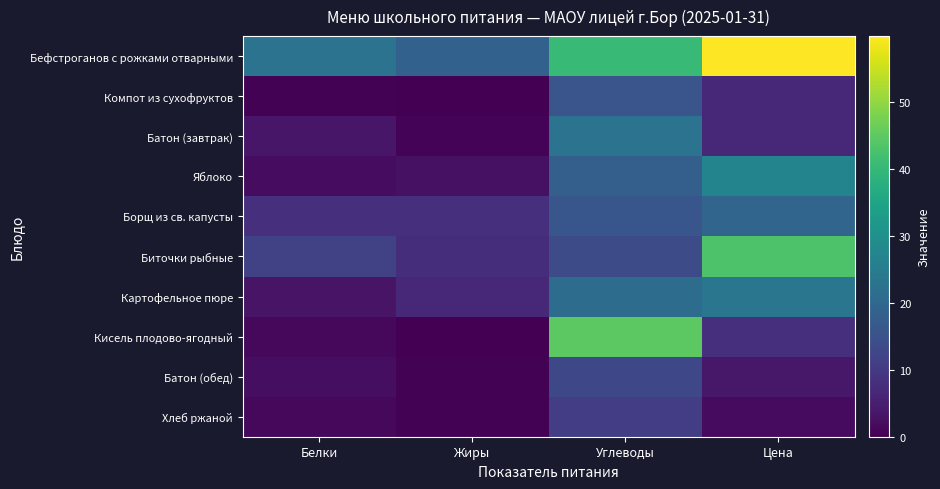

Which series has the largest total across all categories?

Бефстроганов с рожками отварными